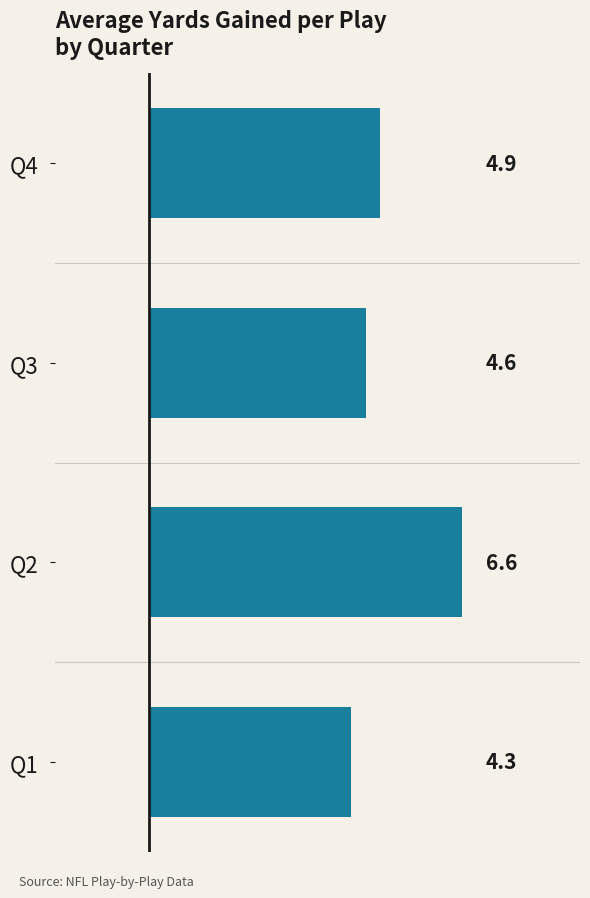

Between Q4 and Q2, which is larger?

Q2